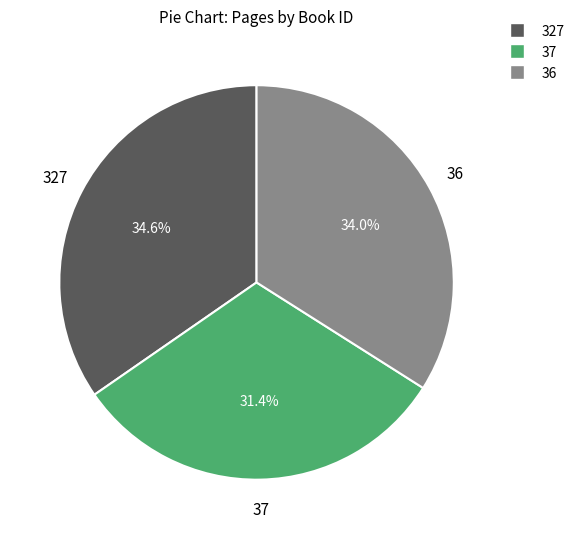

What percentage is the 327 slice, to the nearest percent?

35%